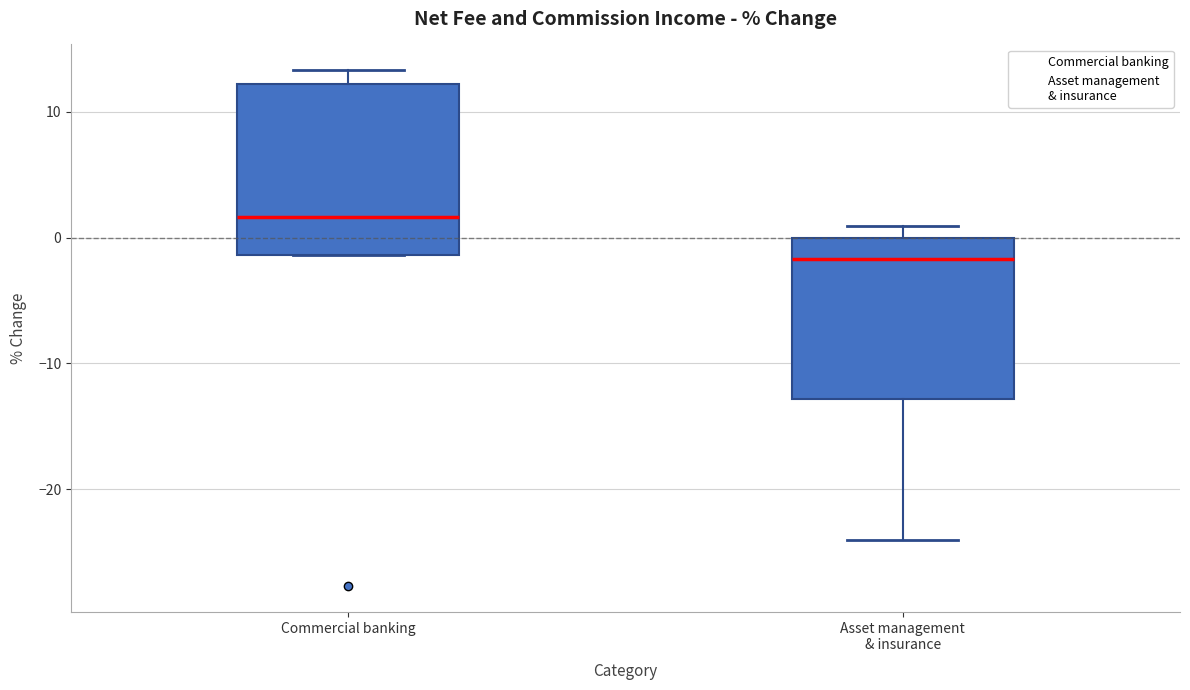

Where is the lower edge of the box for Asset management & insurance on the y-axis? The values are not printed on the chart, so give them approximately, as read against the axis.

-13